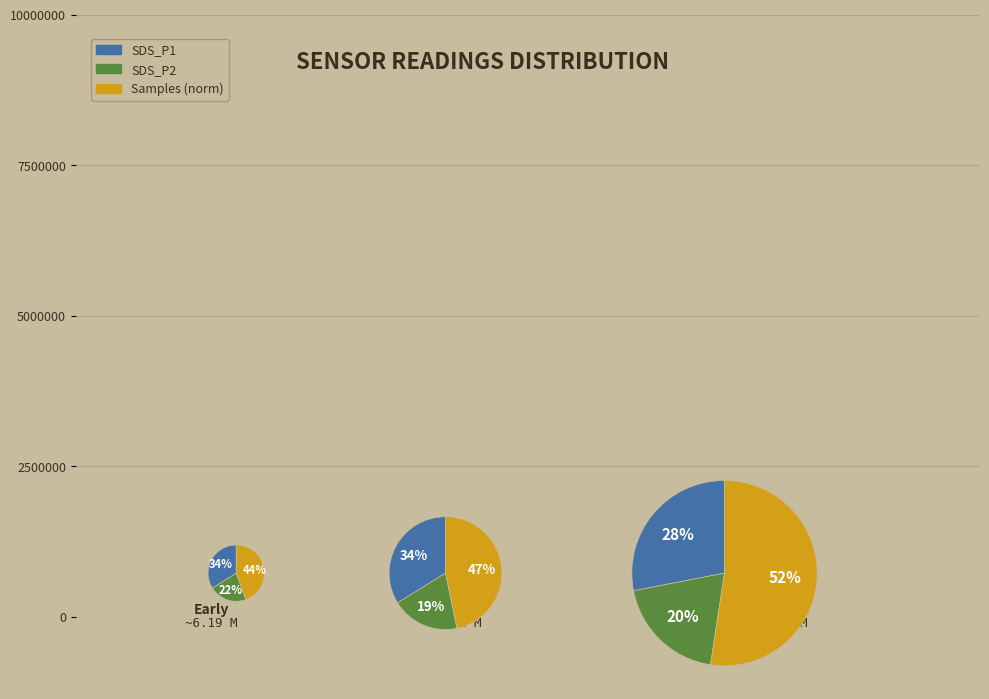

Which series has the largest range (max minus min)?

Samples